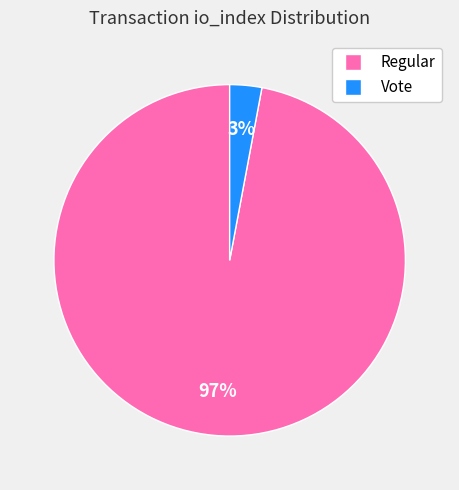

To the nearest percent, what is the difference between the largest and smallest slice percentages?

94%